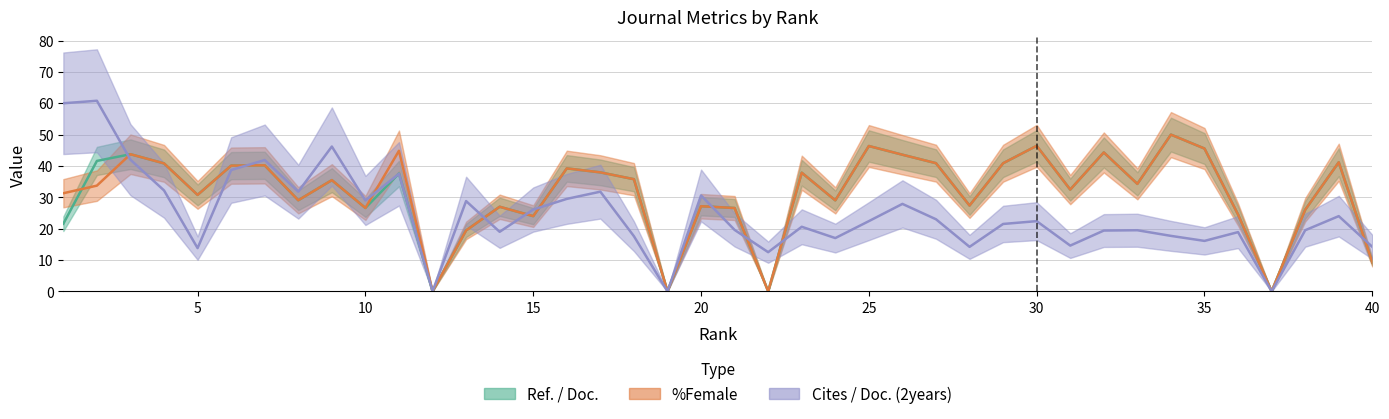

Count the number of data series in this chart.

3